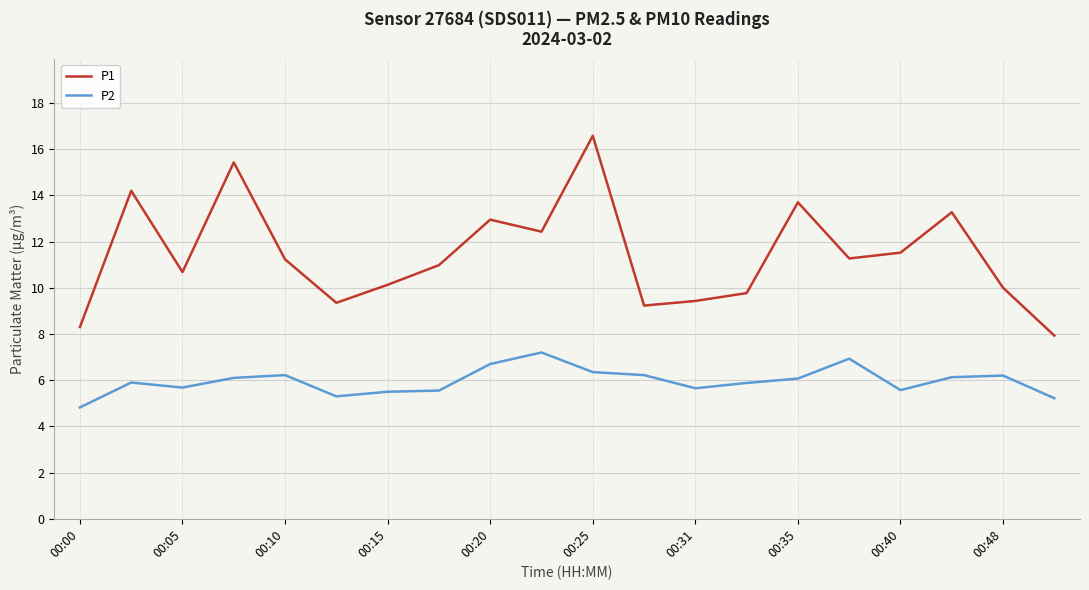

Which series has the largest range (max minus min)?

P1